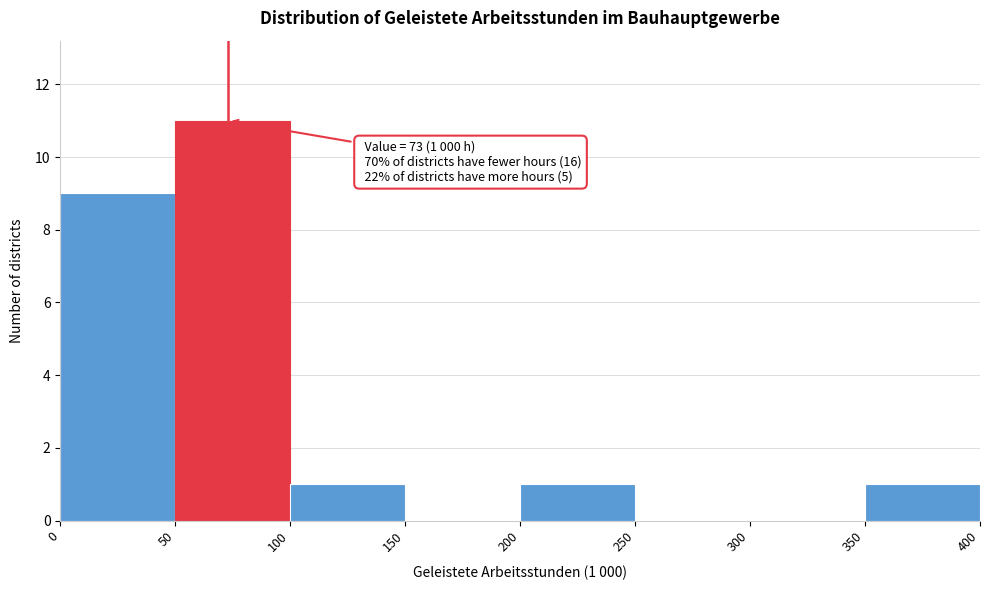

Over which range of the x-axis is the bar tallest?

50 to 100